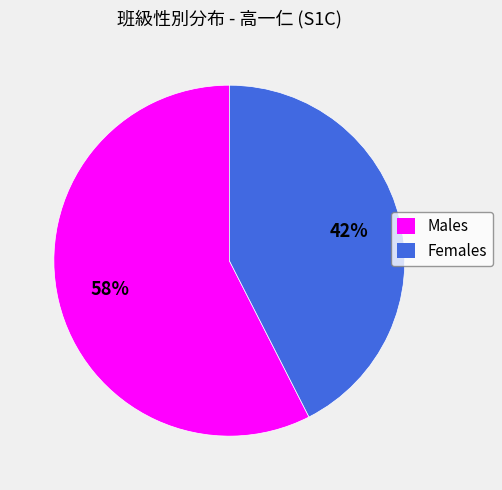

How many slices are in this pie chart?

2